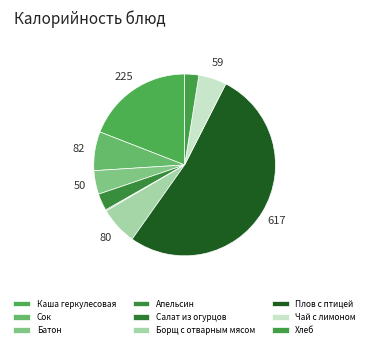

To the nearest percent, what is the difference between the Плов с птицей and Чай с лимоном slice percentages?

47%